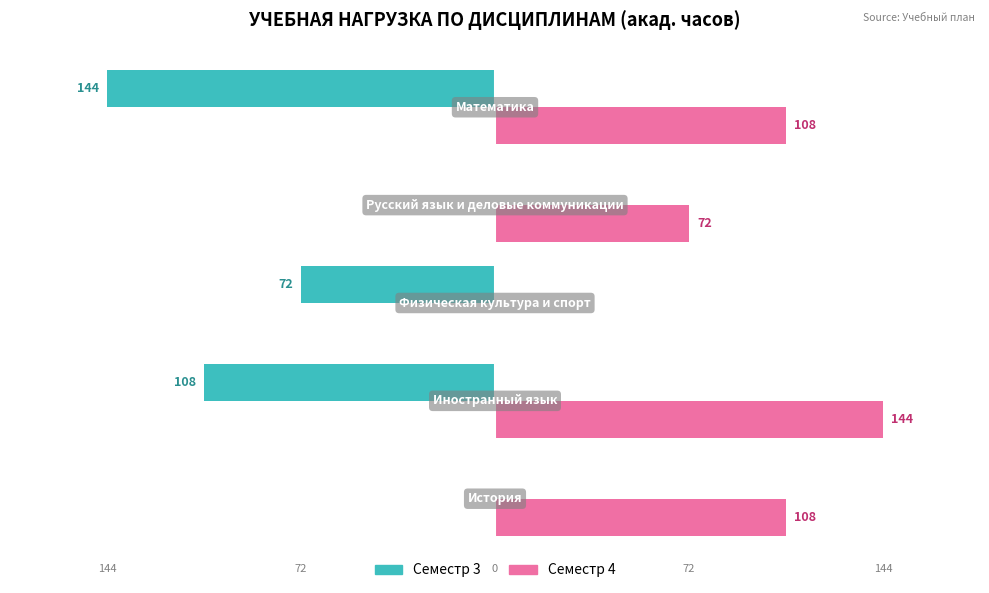

Reading right to left, what are all the values shown in this chart?

Семестр 3: -144	0	-72	-108	0
Семестр 4: 108	72	0	144	108